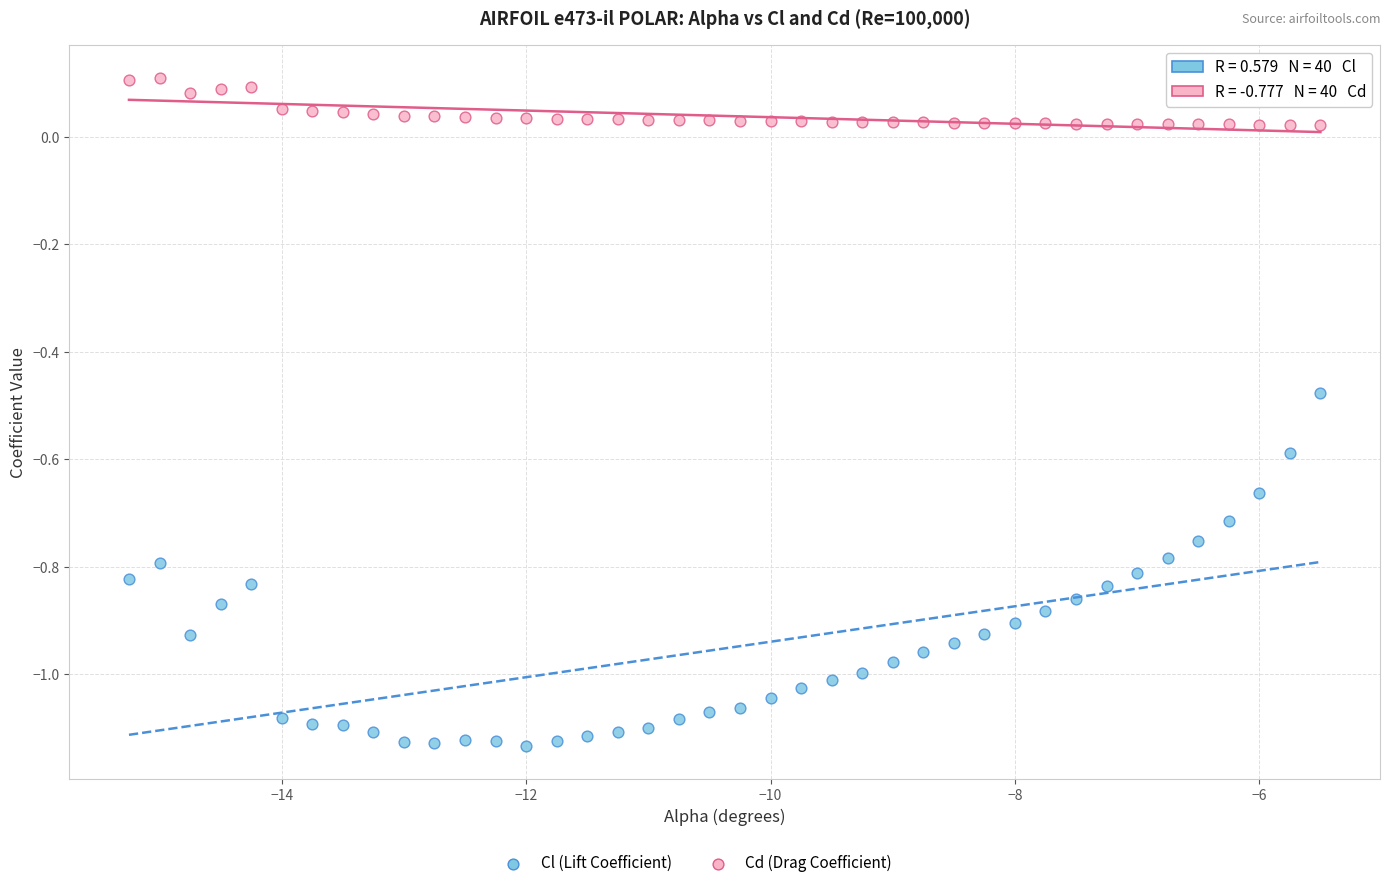

Which series reaches the maximum Y coordinate?

Cd (Drag Coefficient)